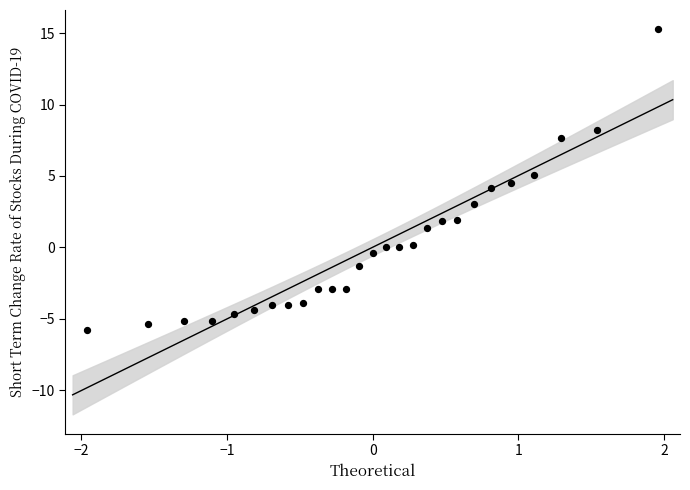

What is the range of X values (max minus min)?

3.9